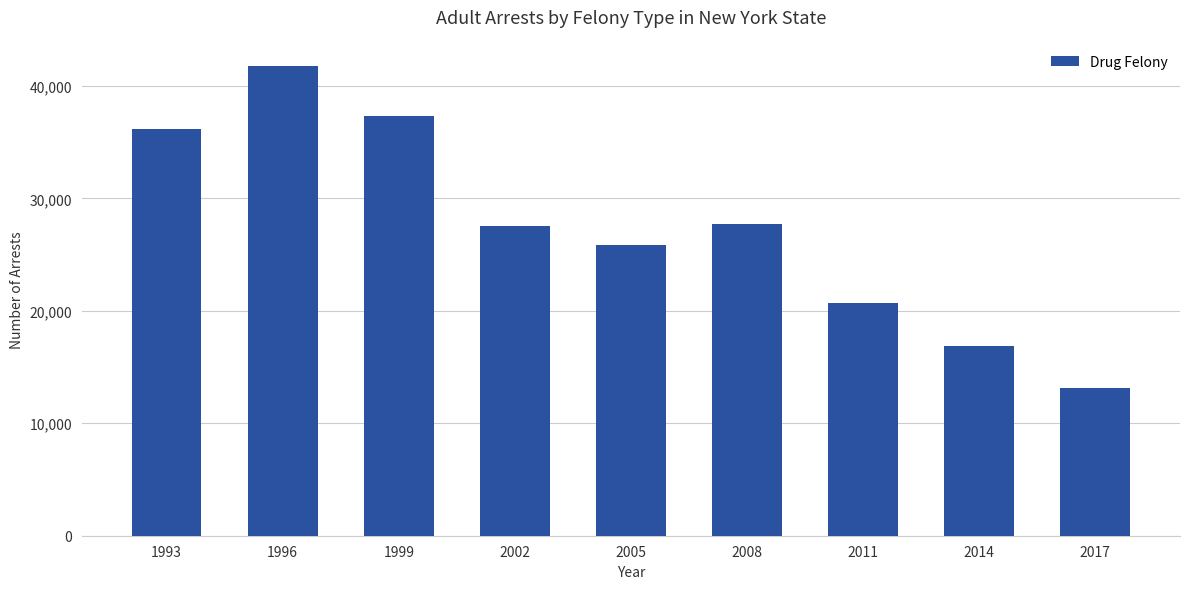

Is it true that the value at 2011 is 8749?

False